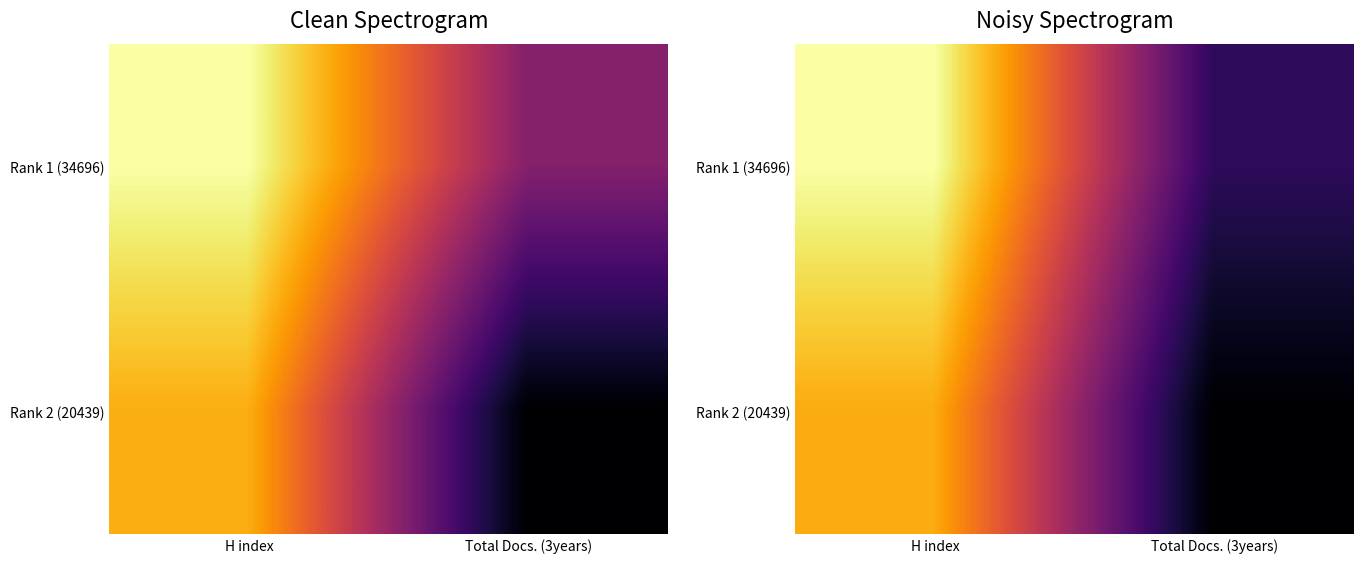

Between H index and Total Docs. (3years), which is larger?

H index